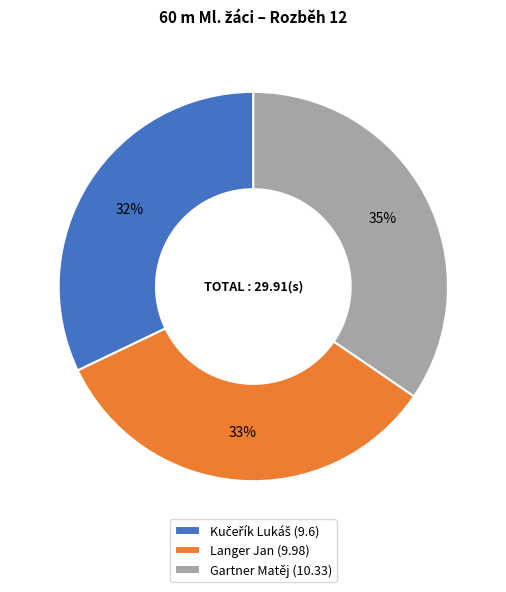

To the nearest percent, what is the combined percentage of Gartner Matěj (10.33) and Langer Jan (9.98)?

68%